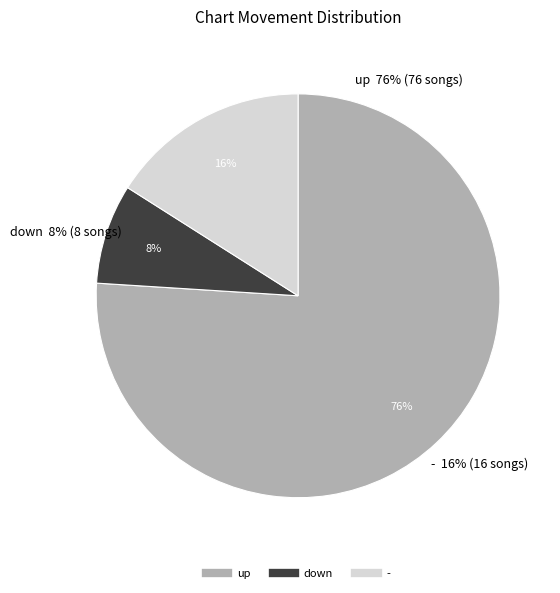

Which slice is the smallest?

down